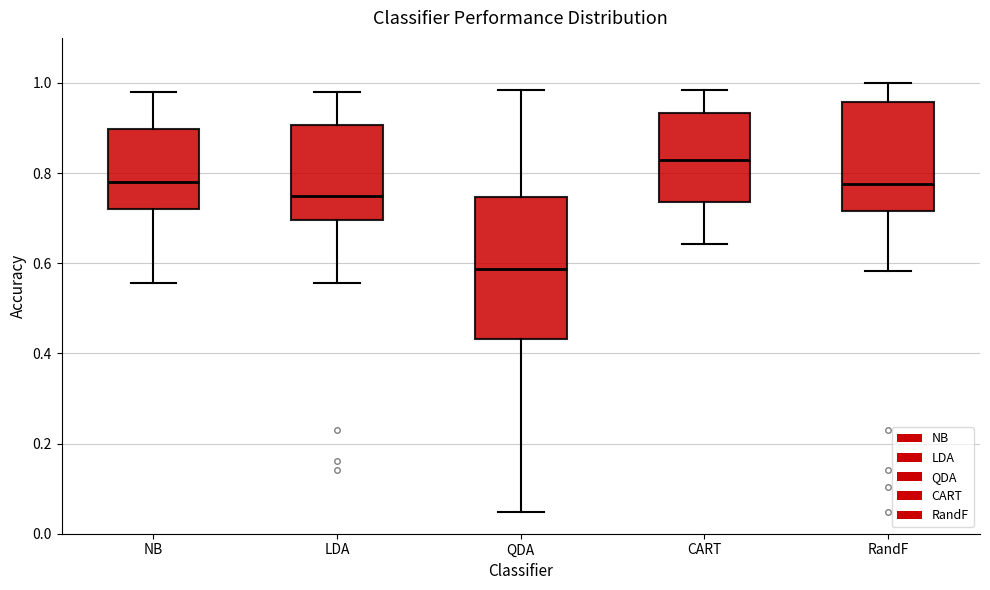

Reading left to right, read every box against the y-axis: the position of its median line, the range the box covers, and the ends of its whiskers. The values are not printed on the chart, so give them approximately, as read against the axis.

NB: median 0.78, box 0.72 to 0.90, whiskers 0.56 to 0.98
LDA: median 0.74, box 0.70 to 0.90, whiskers 0.56 to 0.98
QDA: median 0.58, box 0.44 to 0.74, whiskers 0.04 to 0.98
CART: median 0.82, box 0.74 to 0.94, whiskers 0.64 to 0.98
RandF: median 0.78, box 0.72 to 0.96, whiskers 0.58 to 1.00